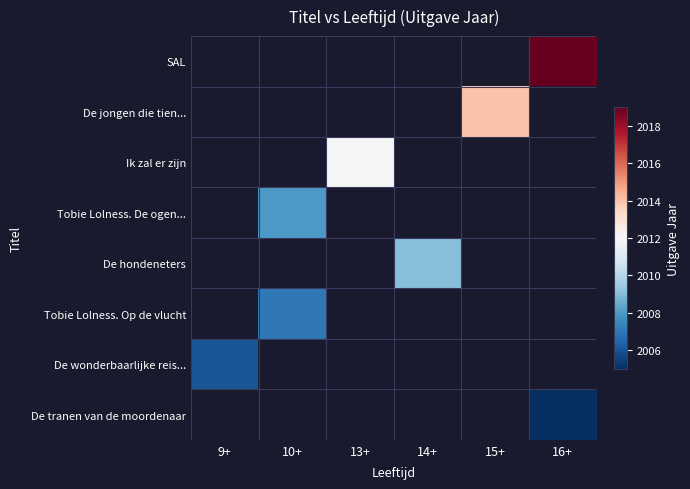

What is the minimum value shown in the chart?

2005.0